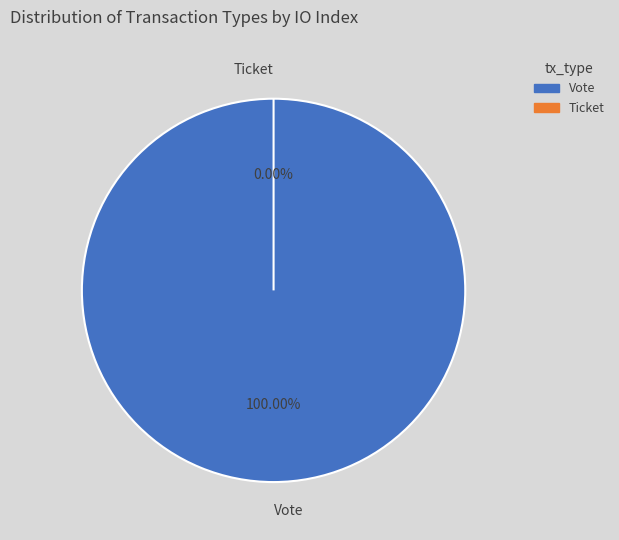

What percentage is the Vote slice, to the nearest percent?

100%